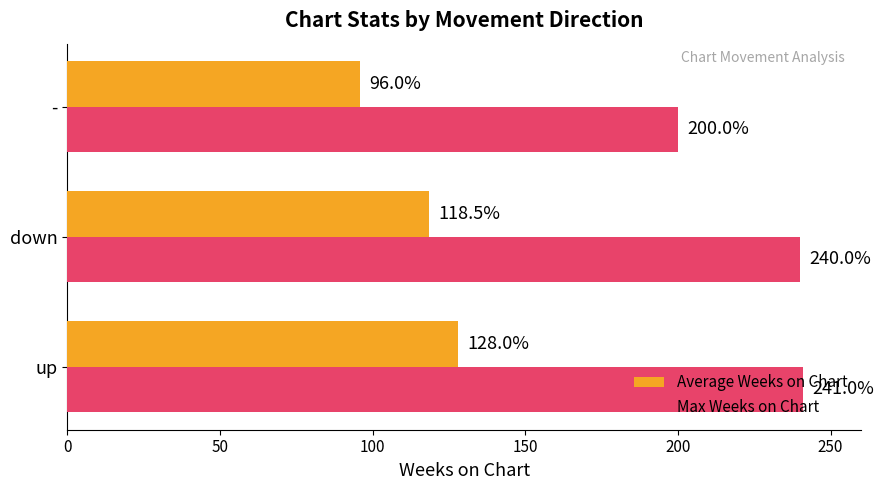

List the series in order of their overall mean, lowest first.

Average Weeks on Chart, Max Weeks on Chart